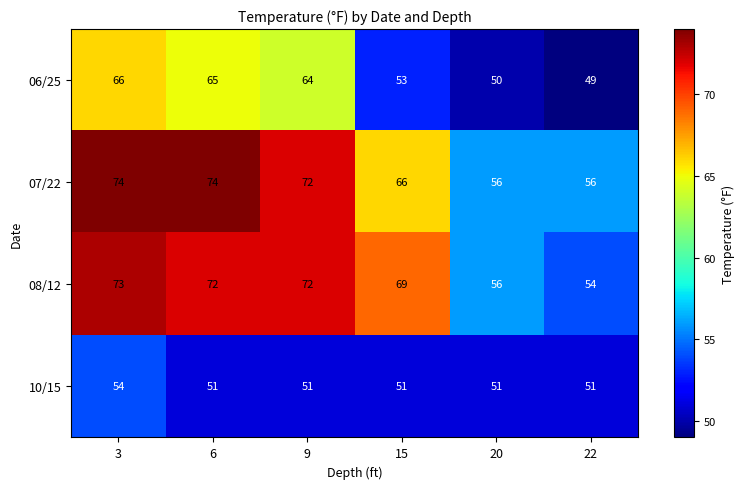

How many categories are shown in the chart?

6